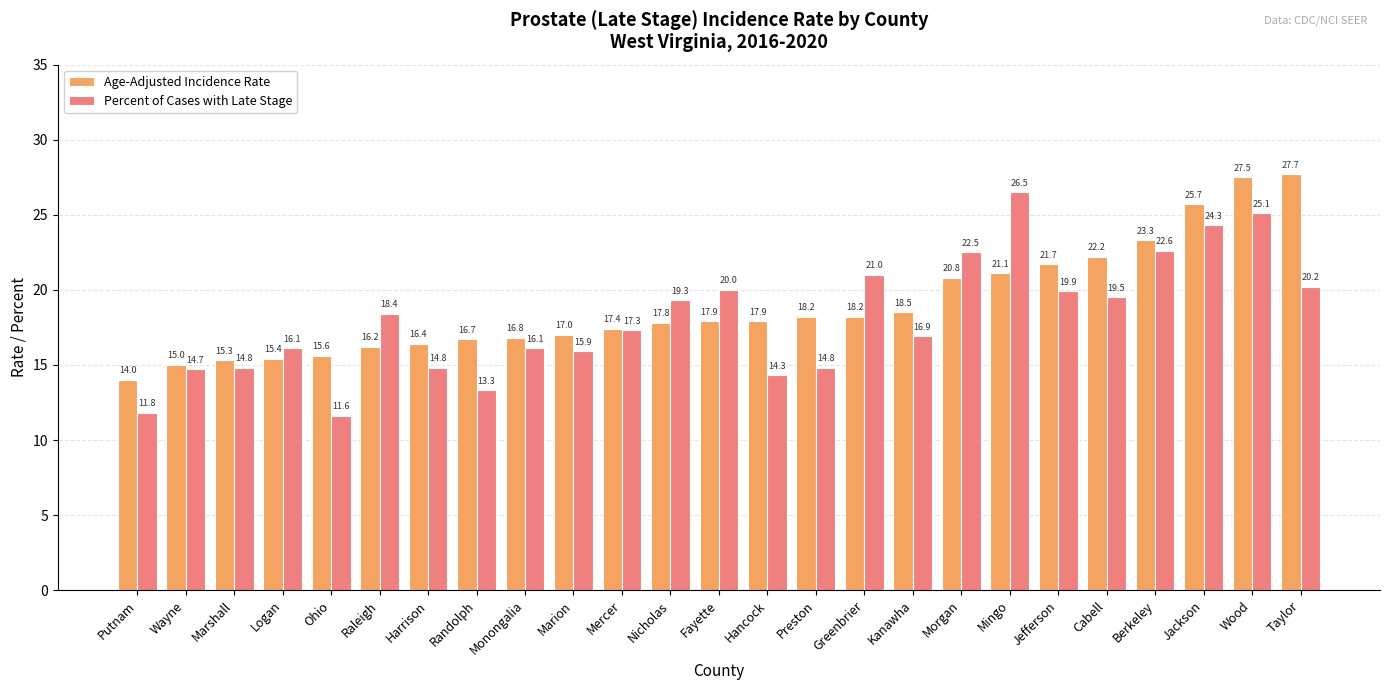

What is the lowest value of the Age-Adjusted Incidence Rate series?

14.0